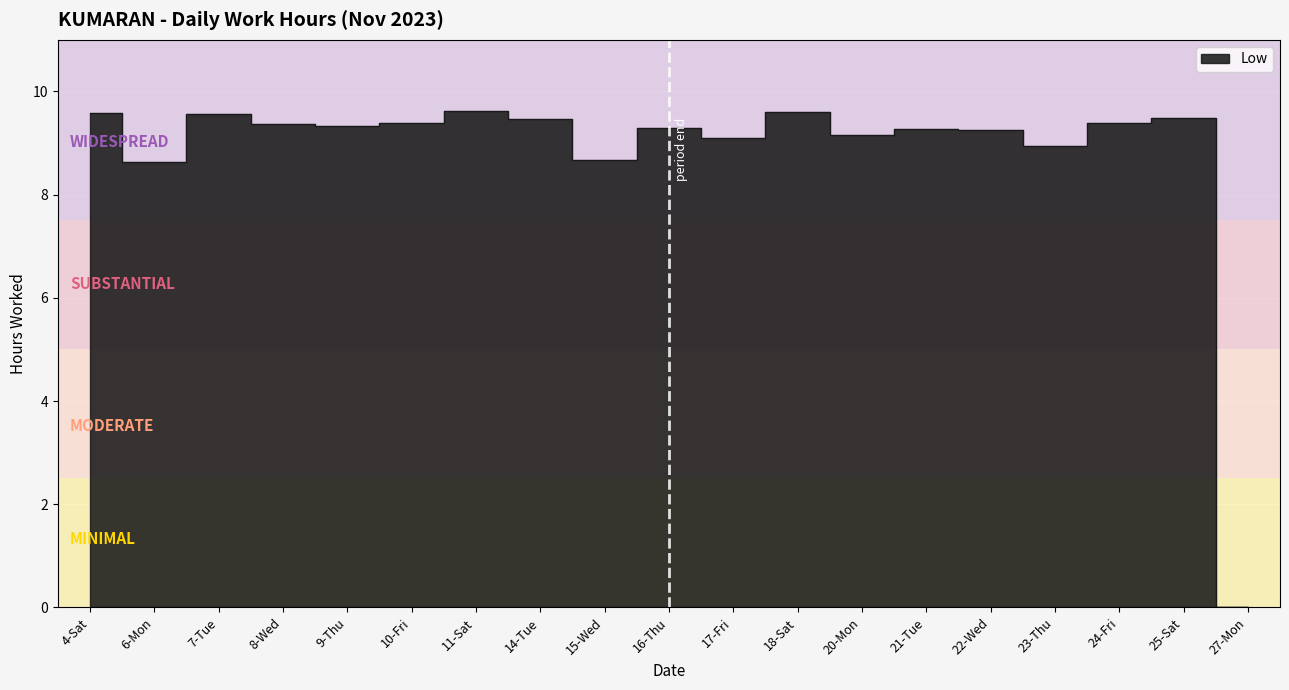

What position from the left is 17-Fri?

11